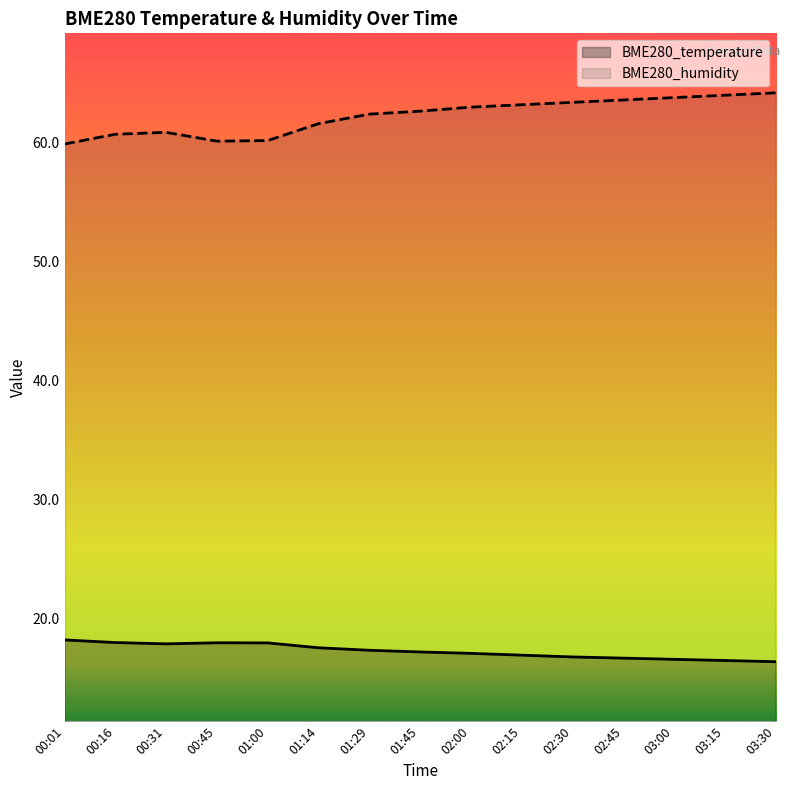

Reading left to right, list all the values displayed in this chart.

BME280_temperature: 00:01=18.2	00:16=18.0	00:31=17.9	00:45=18.0	01:00=18.0	01:14=17.6	01:29=17.4	01:45=17.2	02:00=17.1	02:15=16.9	02:30=16.8	02:45=16.7	03:00=16.6	03:15=16.5	03:30=16.4
BME280_humidity: 00:01=59.9	00:16=60.7	00:31=60.9	00:45=60.1	01:00=60.2	01:14=61.6	01:29=62.4	01:45=62.7	02:00=63.0	02:15=63.2	02:30=63.4	02:45=63.6	03:00=63.8	03:15=64.0	03:30=64.2